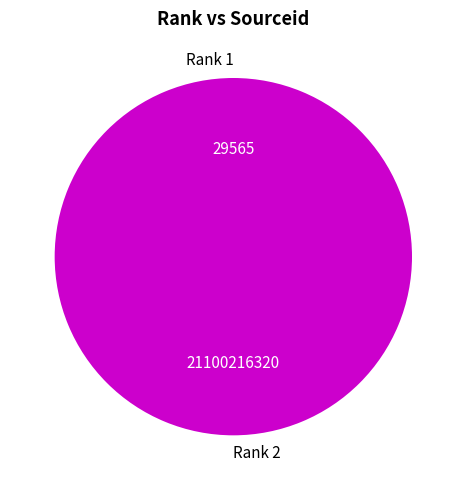

Is there any slice that represents more than half of the pie?

Yes